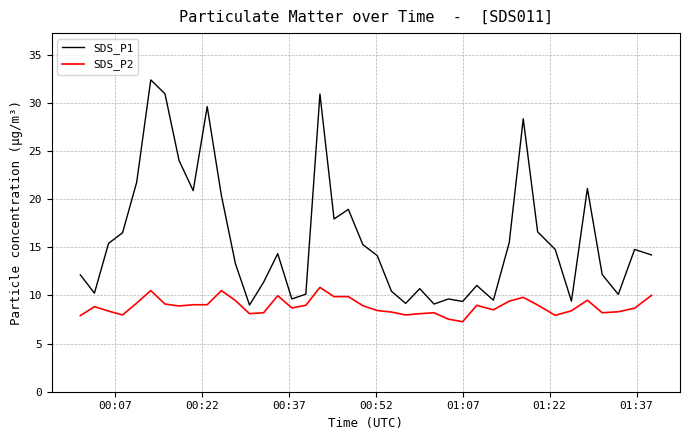

Which series has the widest spread of values?

SDS_P1